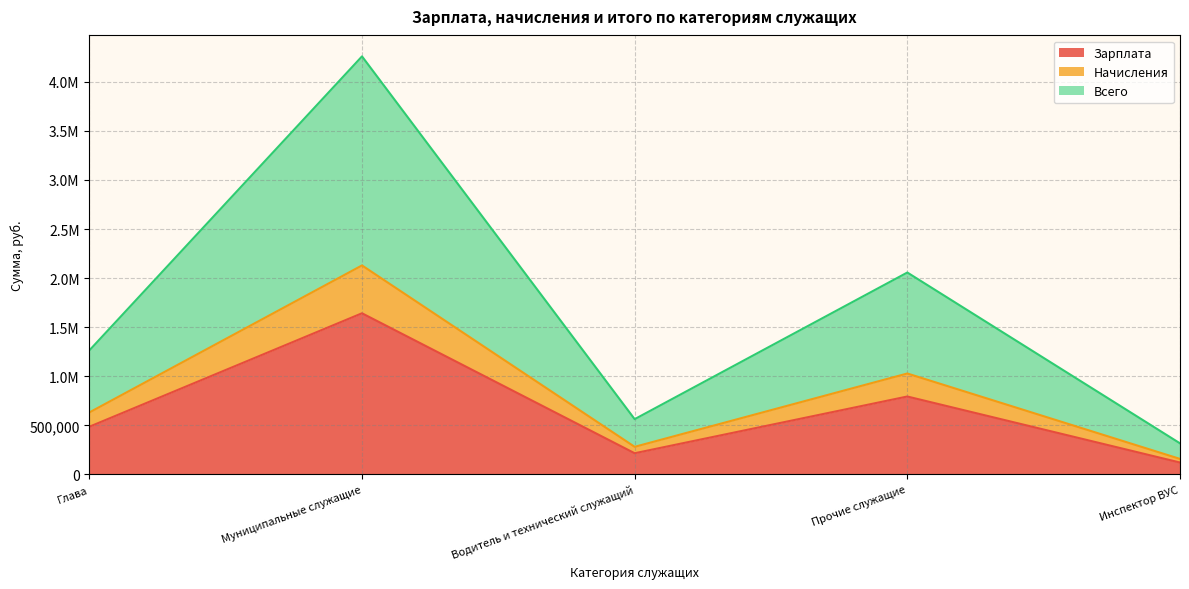

How many values in the Всего series exceed 1263535?

2